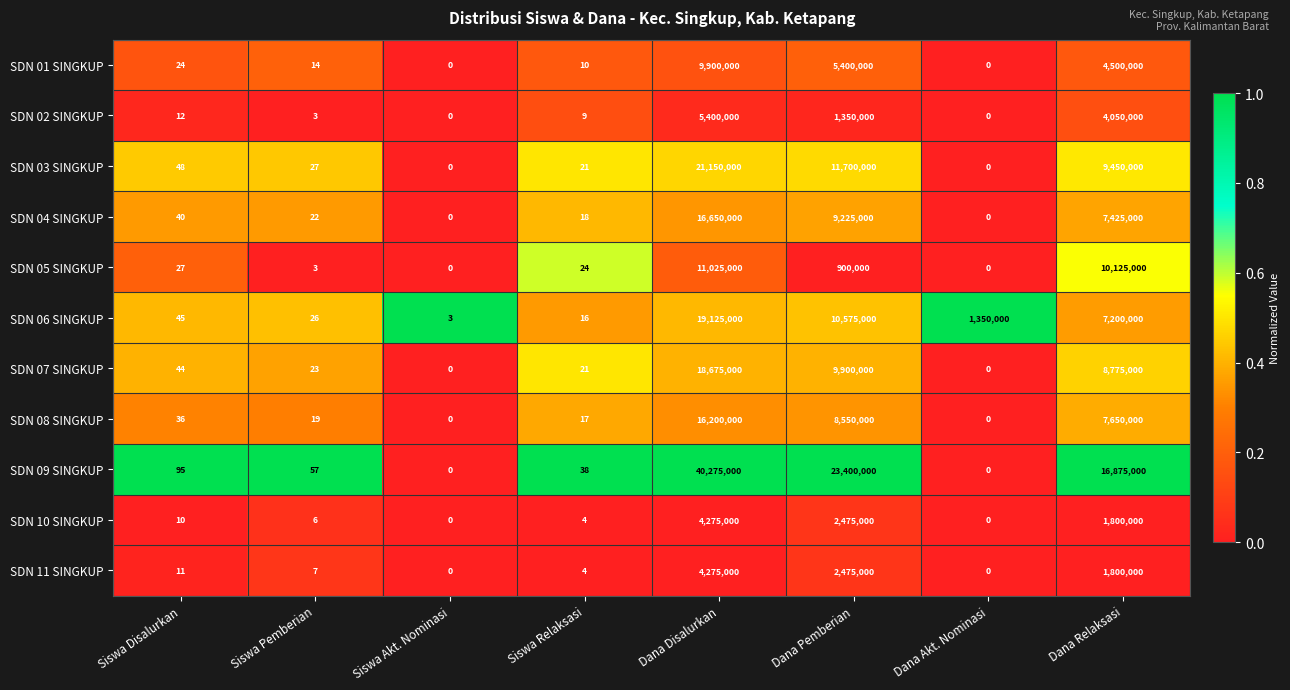

At which label is SDN 02 SINGKUP closest to 2700000?

Dana Pemberian